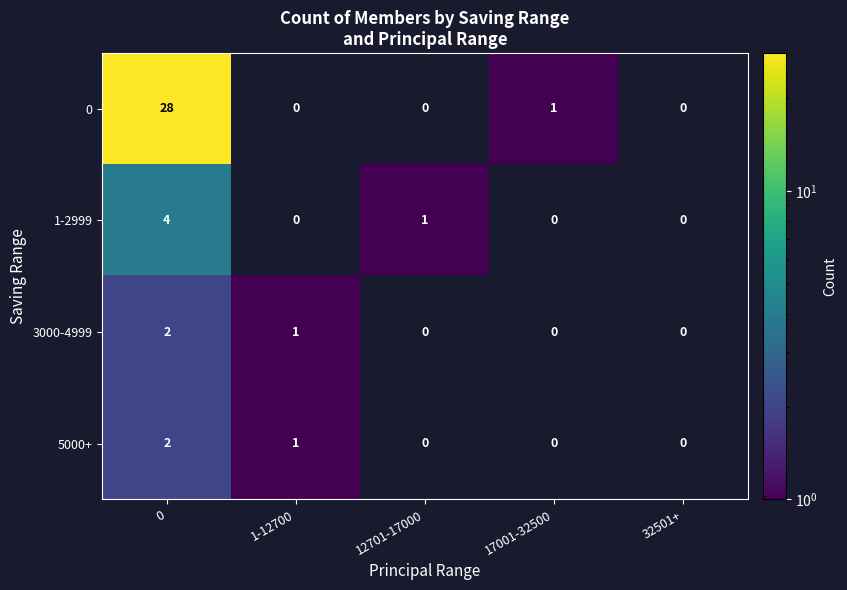

What is the difference between the maximum and minimum values in the 1-2999 series?

4